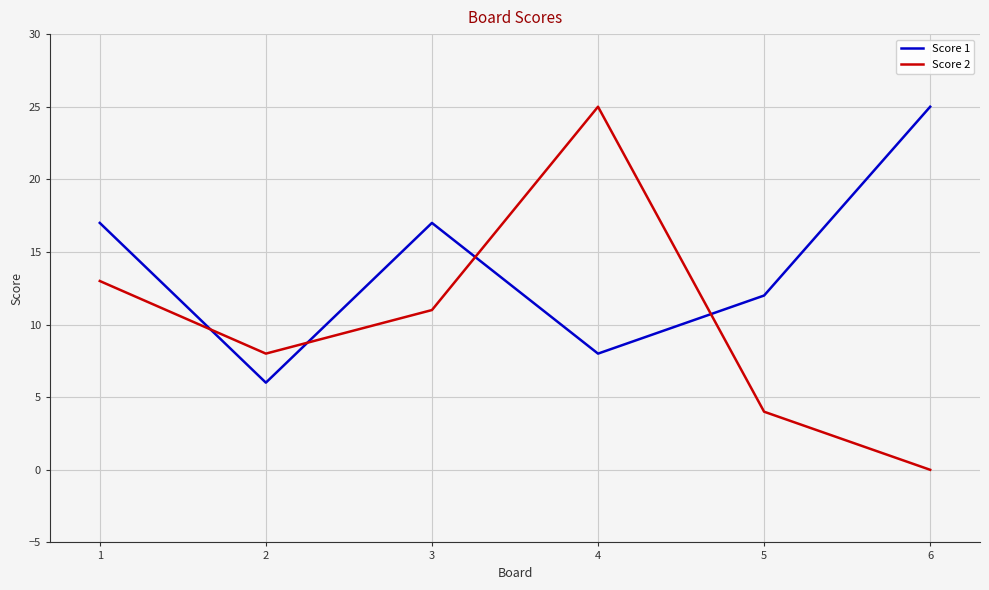

Between which two adjacent categories do Score 2 and Score 1 first intersect?

1 and 2